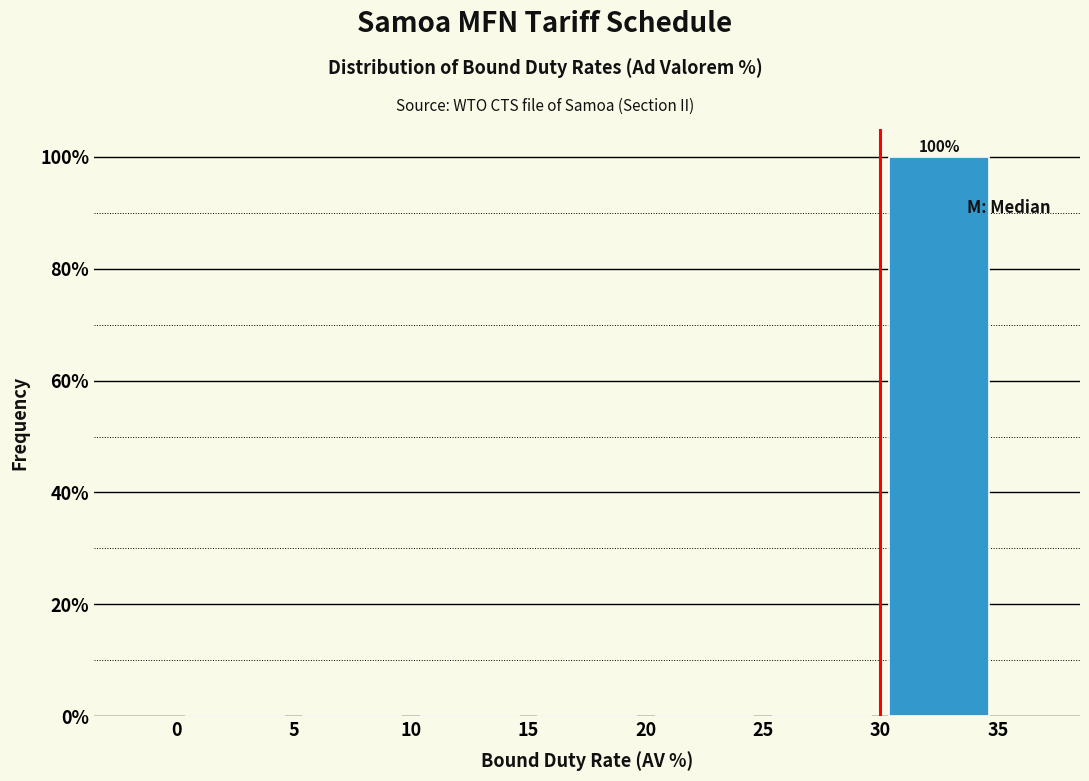

Which range on the x-axis has the tallest bar?

30 to 35